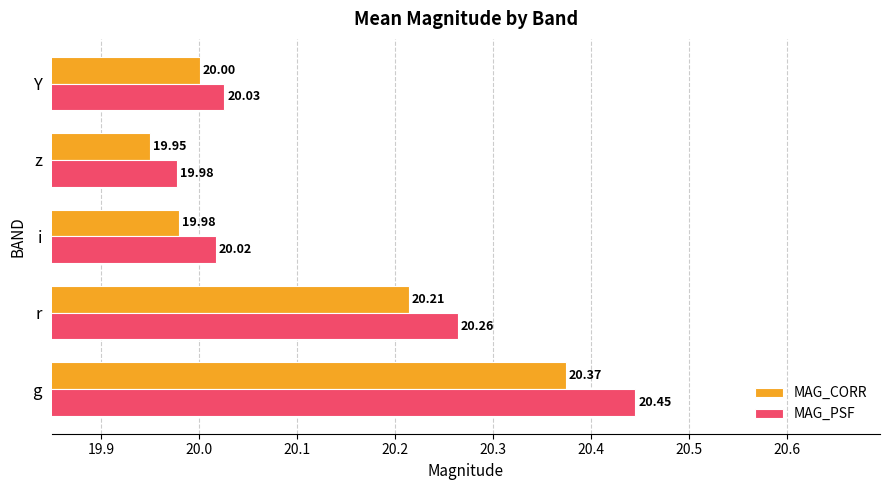

Which category has the highest value in the MAG_PSF series?

g